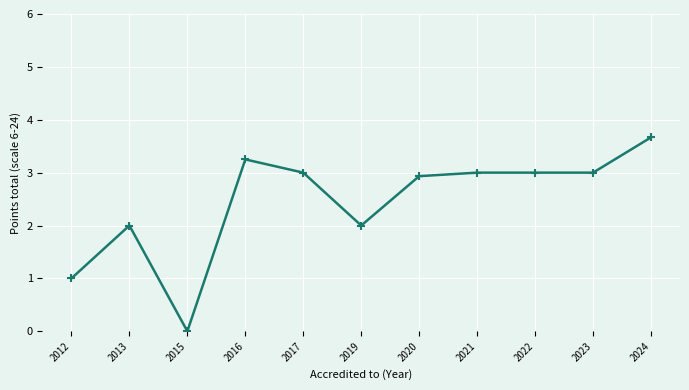

True or false: there are more than 1 points higher than both neighbors.

True